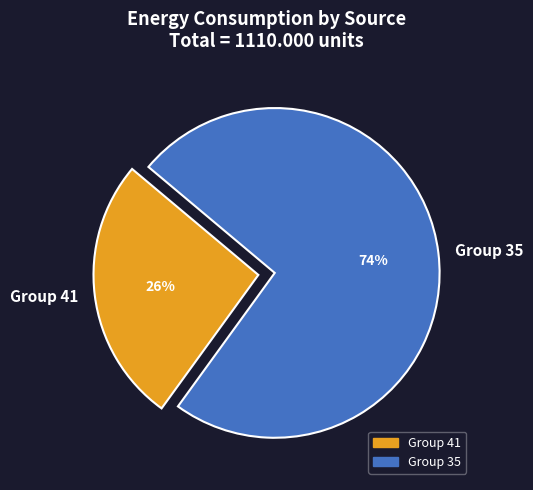

To the nearest percent, what is the combined percentage of Group 41 and Group 35?

100%